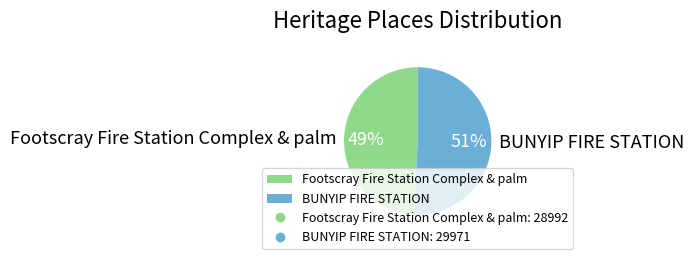

Is the sum of BUNYIP FIRE STATION and Footscray Fire Station Complex & palm greater than half?

Yes